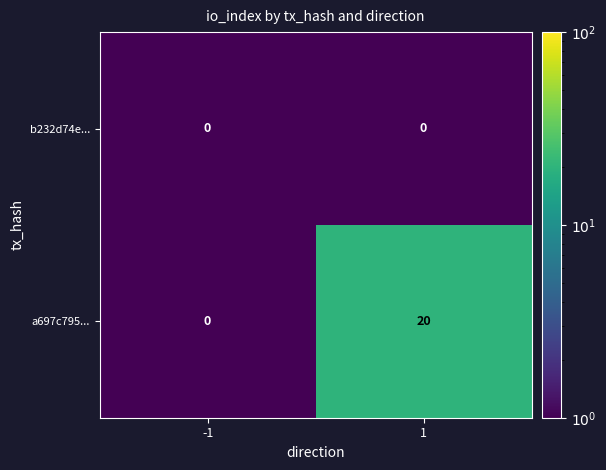

What is the total value across all series at 1?

20